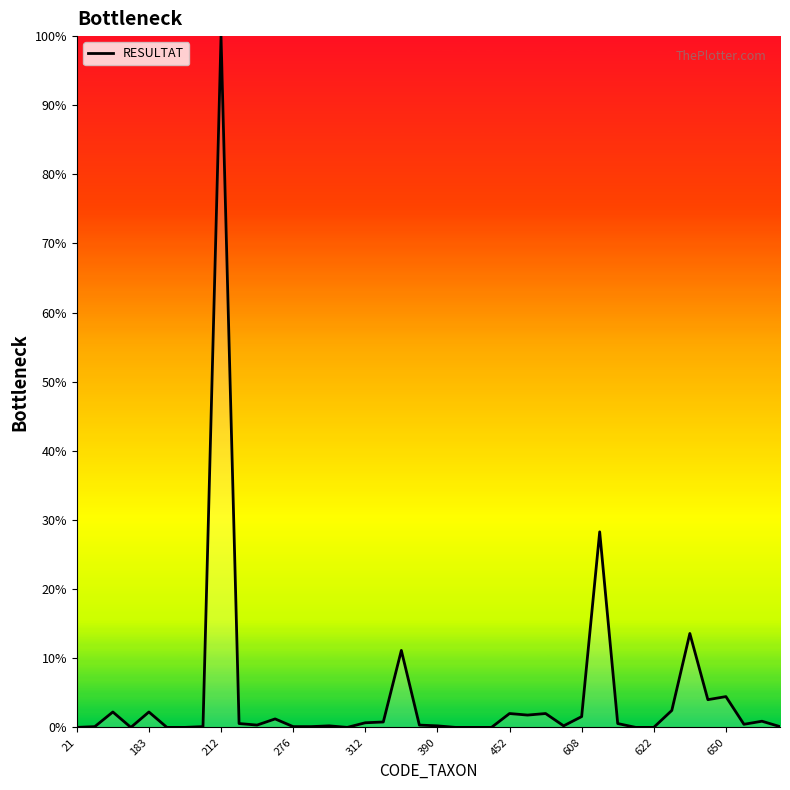

What is the difference between the maximum and minimum values?

100.0